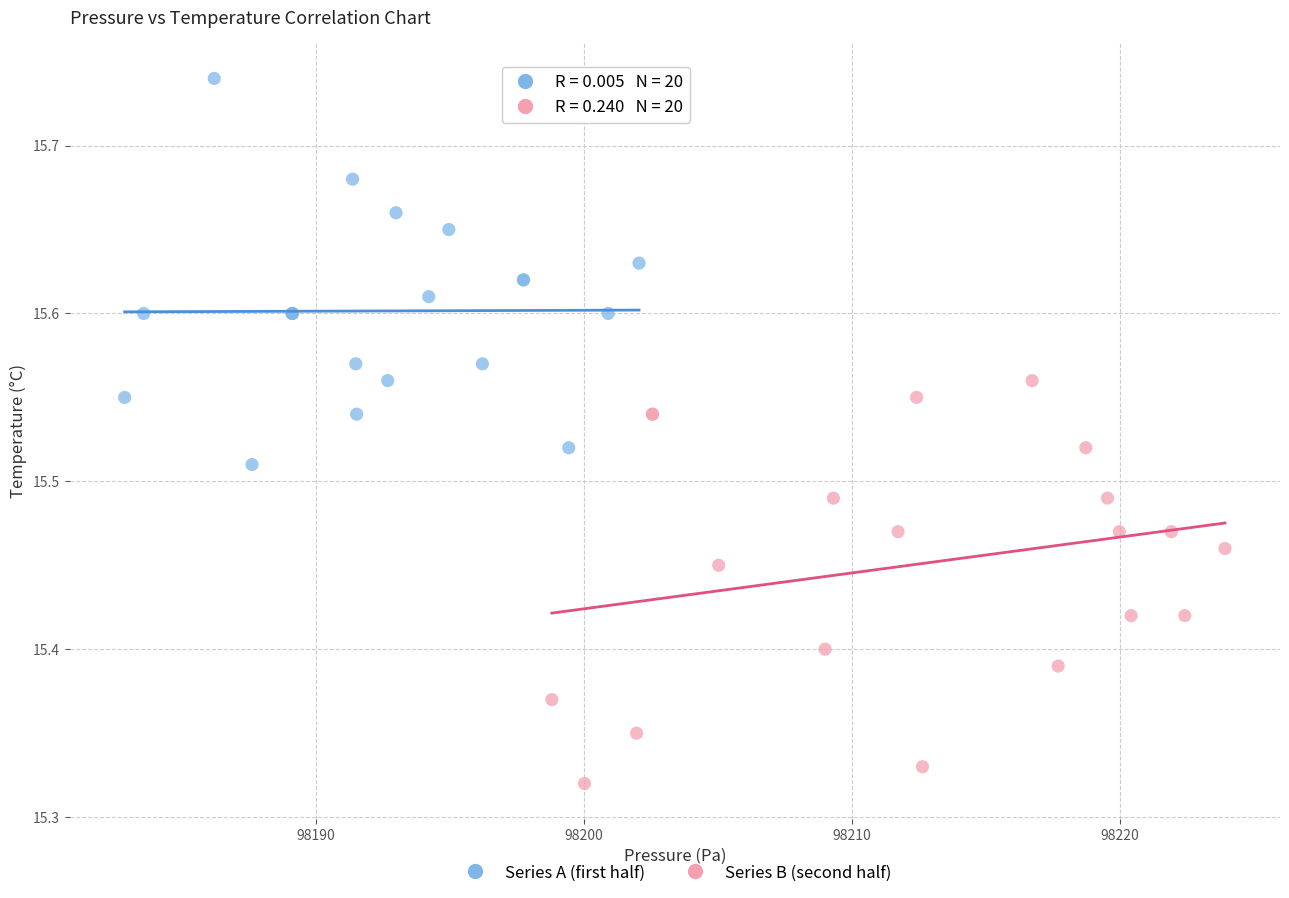

Which series contains the highest Y value?

Series A (first half)